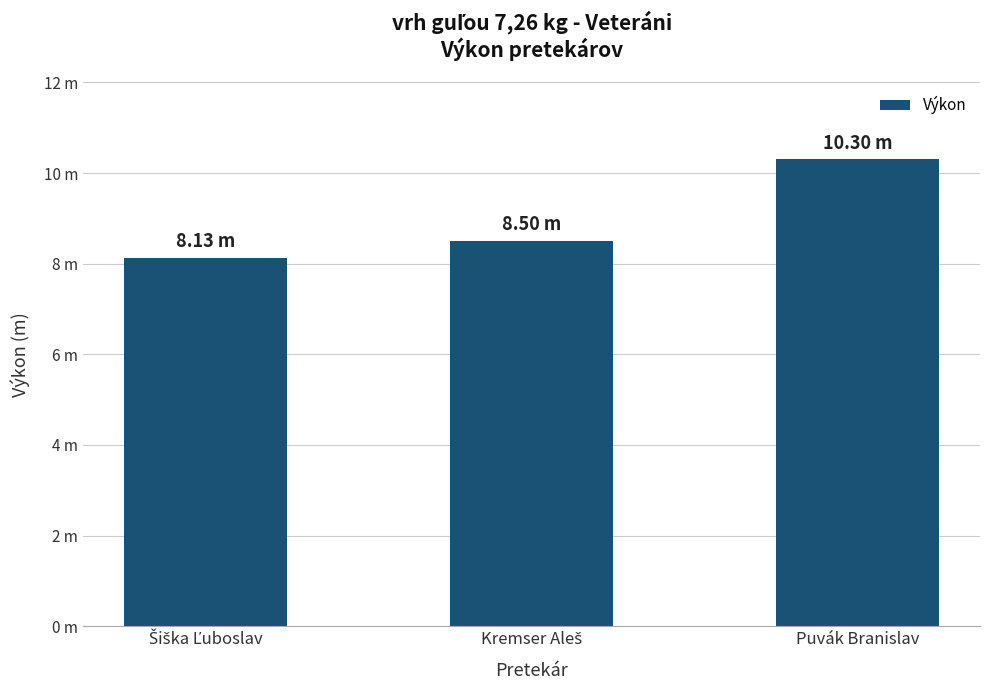

What is the label of the 2nd bar from the right?

Kremser Aleš